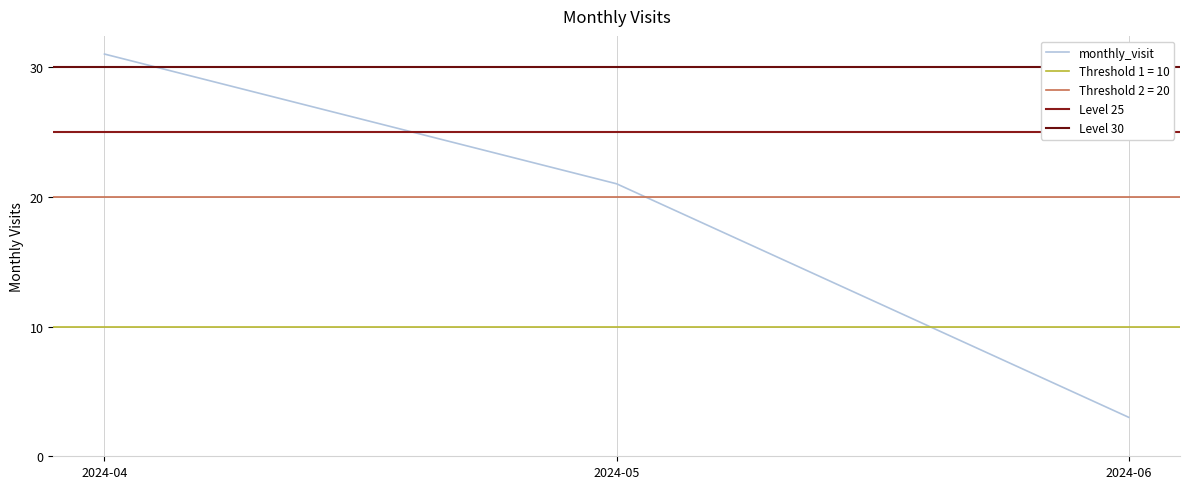

Reading left to right, extract all data points from this chart.

31	21	3